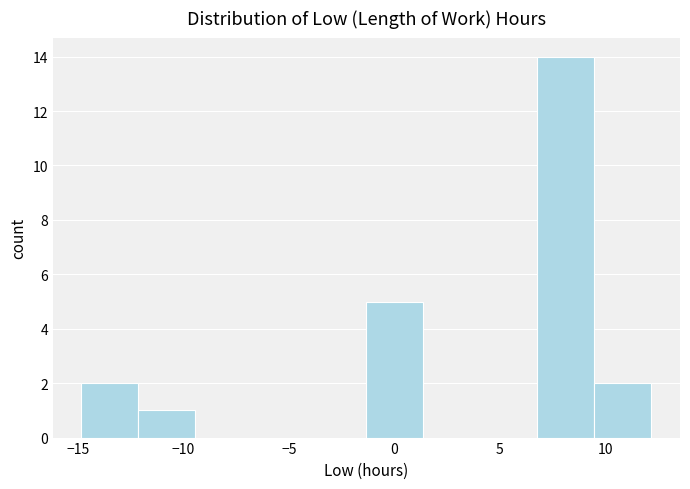

Over which range of the x-axis is the bar tallest?

7.0 to 9.5